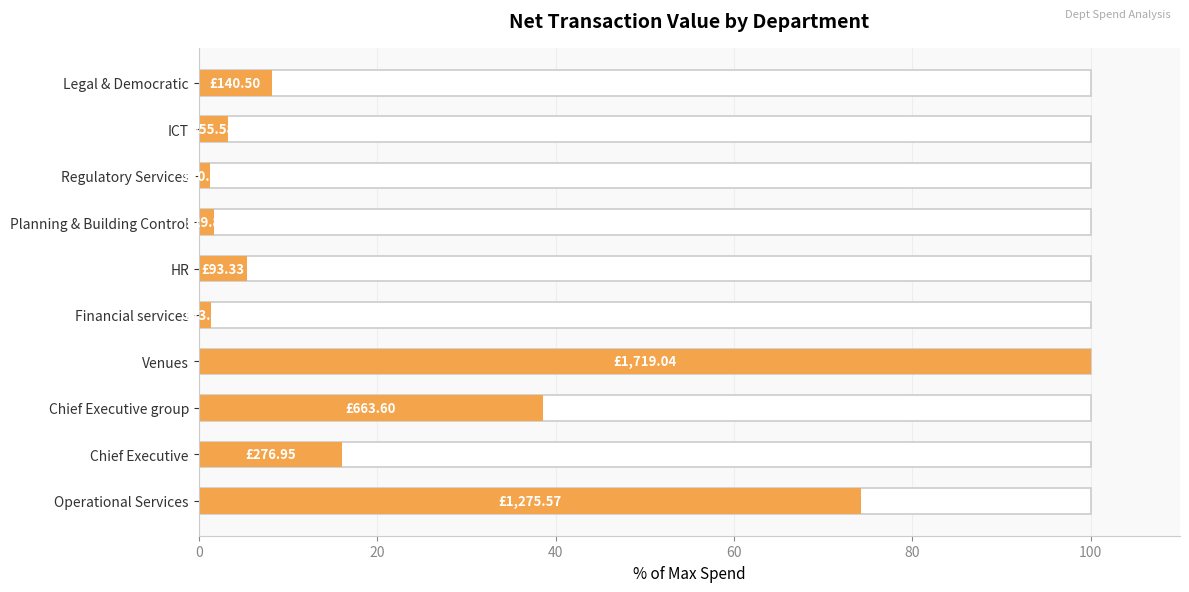

Is it true that the value at Operational Services is 74.2?

True